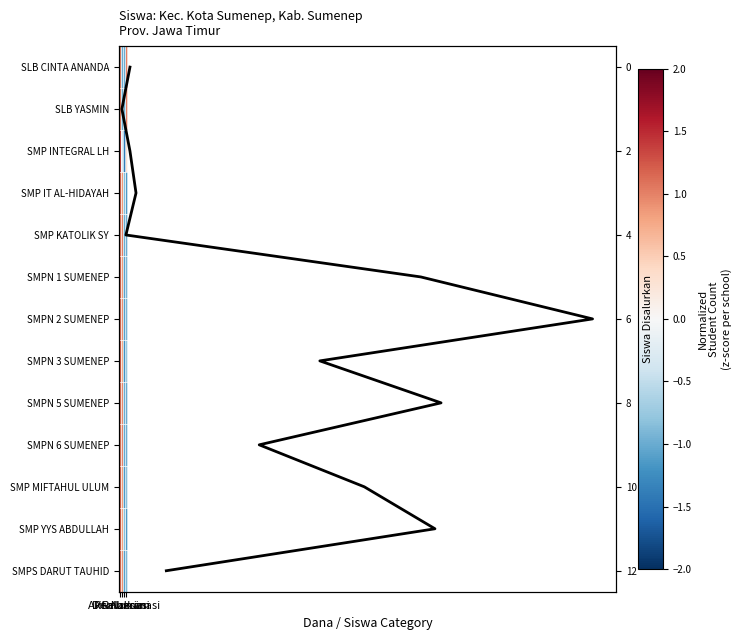

True or false: SMPS DARUT TAUHID has a value of 0.3 at Disalurkan.

False